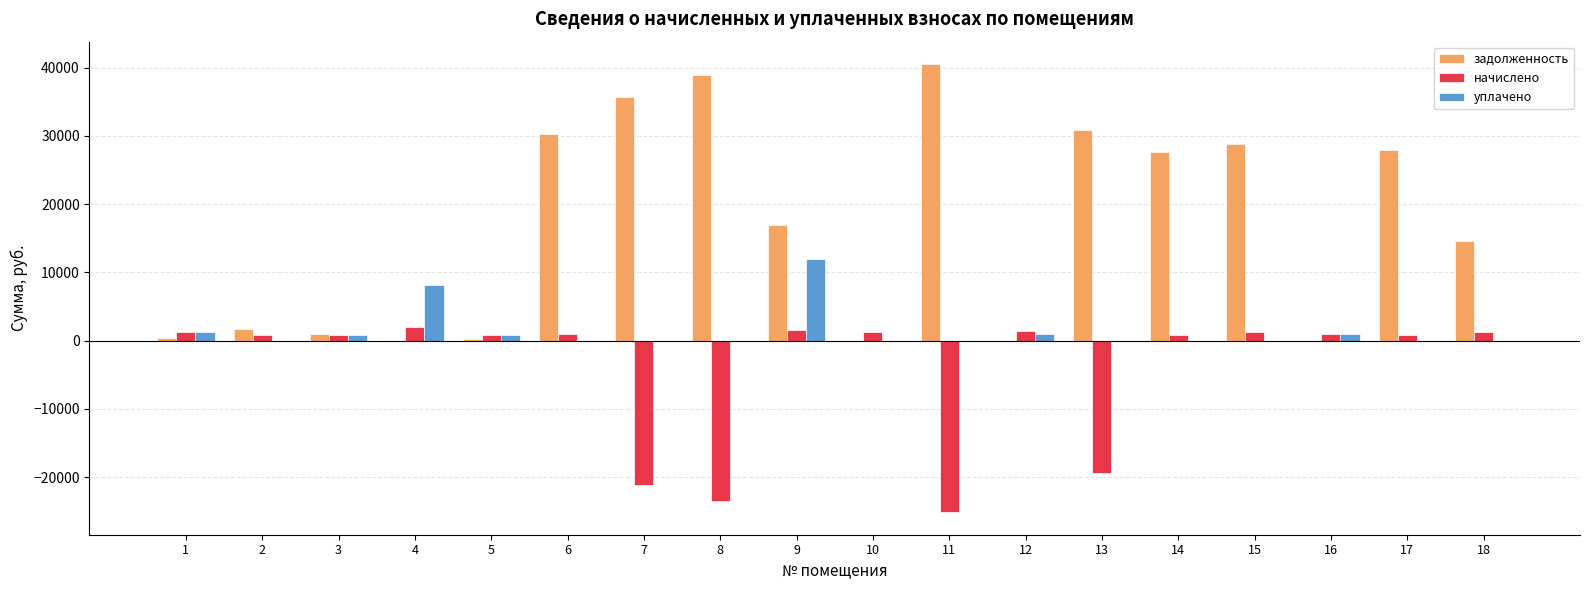

Is the value of задолженность at 8 greater than the value of начислено at 16?

Yes